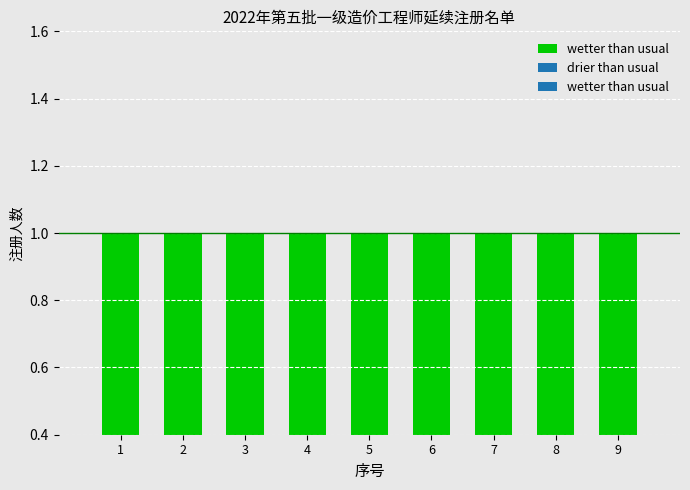

At which category is the sum across all series the highest?

6